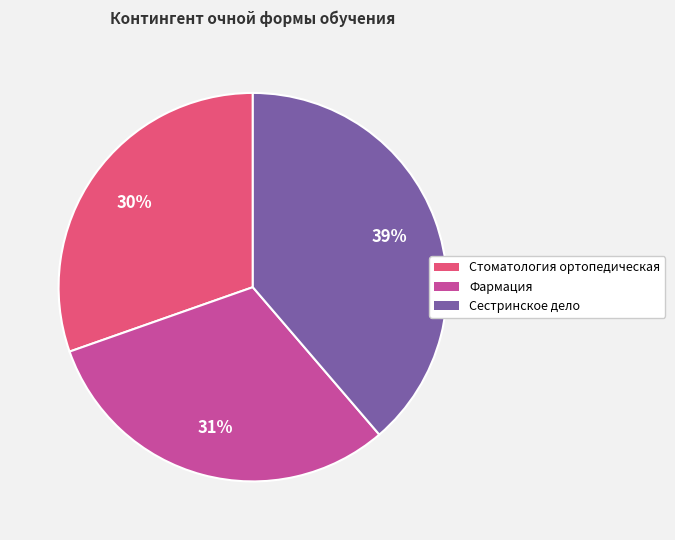

Count the number of slices in the pie.

3